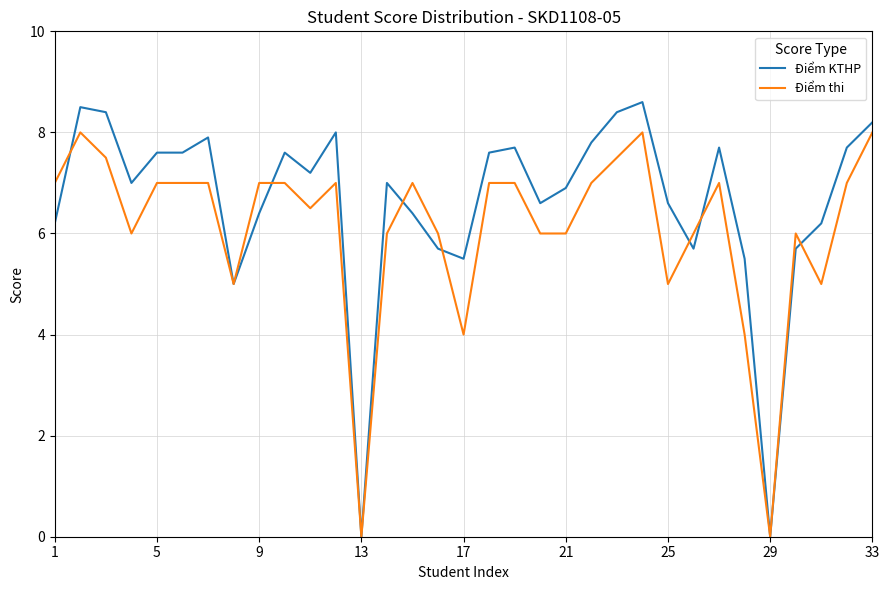

Reading left to right, what are all the values shown in this chart?

Điểm KTHP: 6.2	8.5	8.4	7.0	7.6	7.6	7.9	5.0	6.4	7.6	7.2	8.0	0.0	7.0	6.4	5.7	5.5	7.6	7.7	6.6	6.9	7.8	8.4	8.6	6.6	5.7	7.7	5.5	0.0	5.7	6.2	7.7	8.2
Điểm thi: 7.0	8.0	7.5	6.0	7.0	7.0	7.0	5.0	7.0	7.0	6.5	7.0	0.0	6.0	7.0	6.0	4.0	7.0	7.0	6.0	6.0	7.0	7.5	8.0	5.0	6.0	7.0	4.0	0.0	6.0	5.0	7.0	8.0